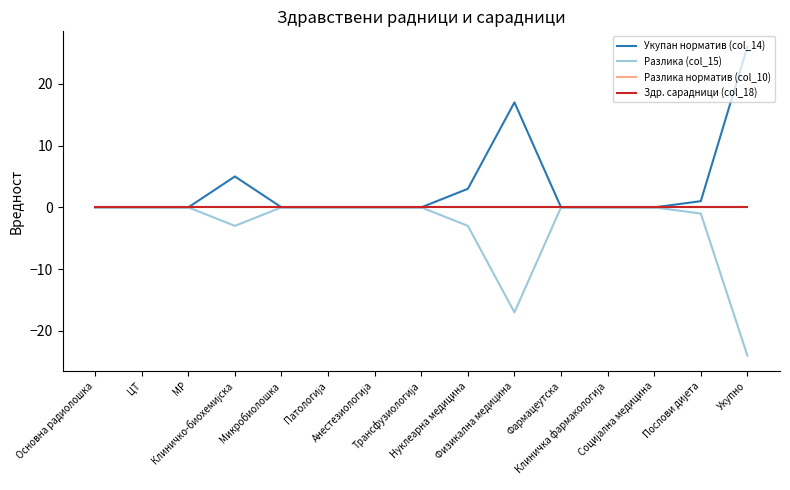

Is this an area chart (filled region under the line)?

No